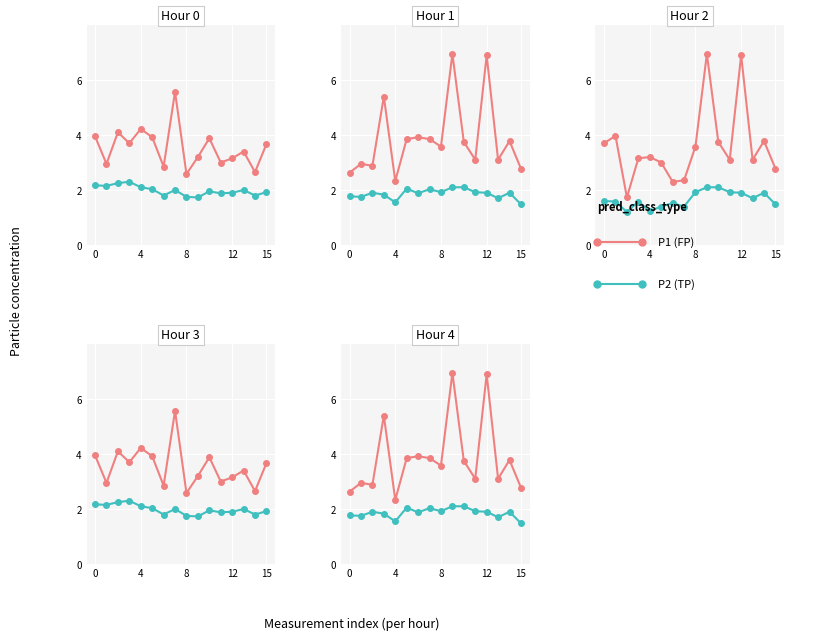

True or false: P1 and P2 intersect in this chart.

False